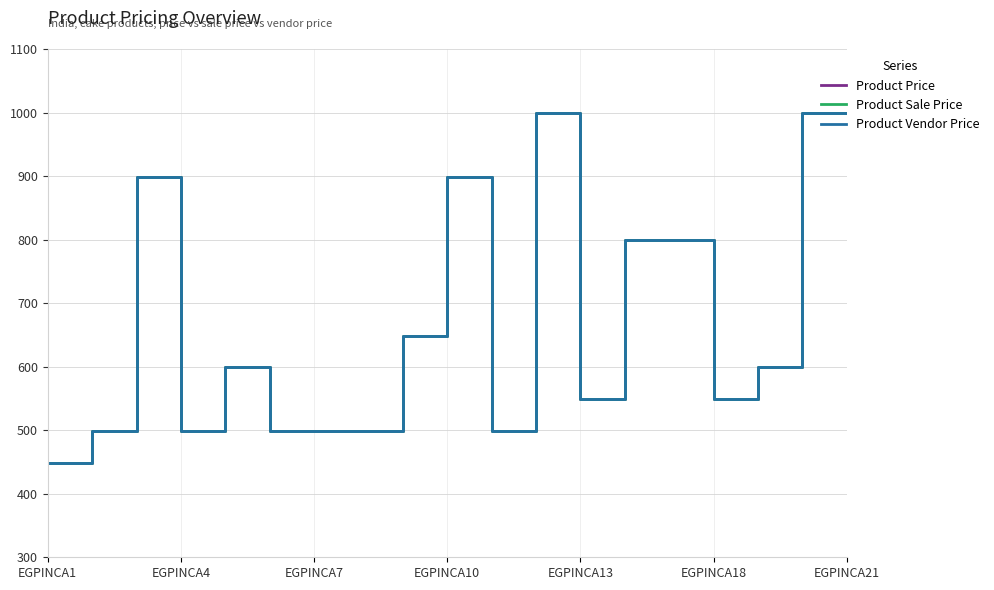

Reading right to left, what are all the values shown in this chart?

Product Price: 999	999	599	549	799	799	549	999	499	899	649	499	499	499	599	499	899	499	449
Product Sale Price: 999	999	599	549	799	799	549	999	499	899	649	499	499	499	599	499	899	499	449
Product Vendor Price: 999	999	599	549	799	799	549	999	499	899	649	499	499	499	599	499	899	499	449